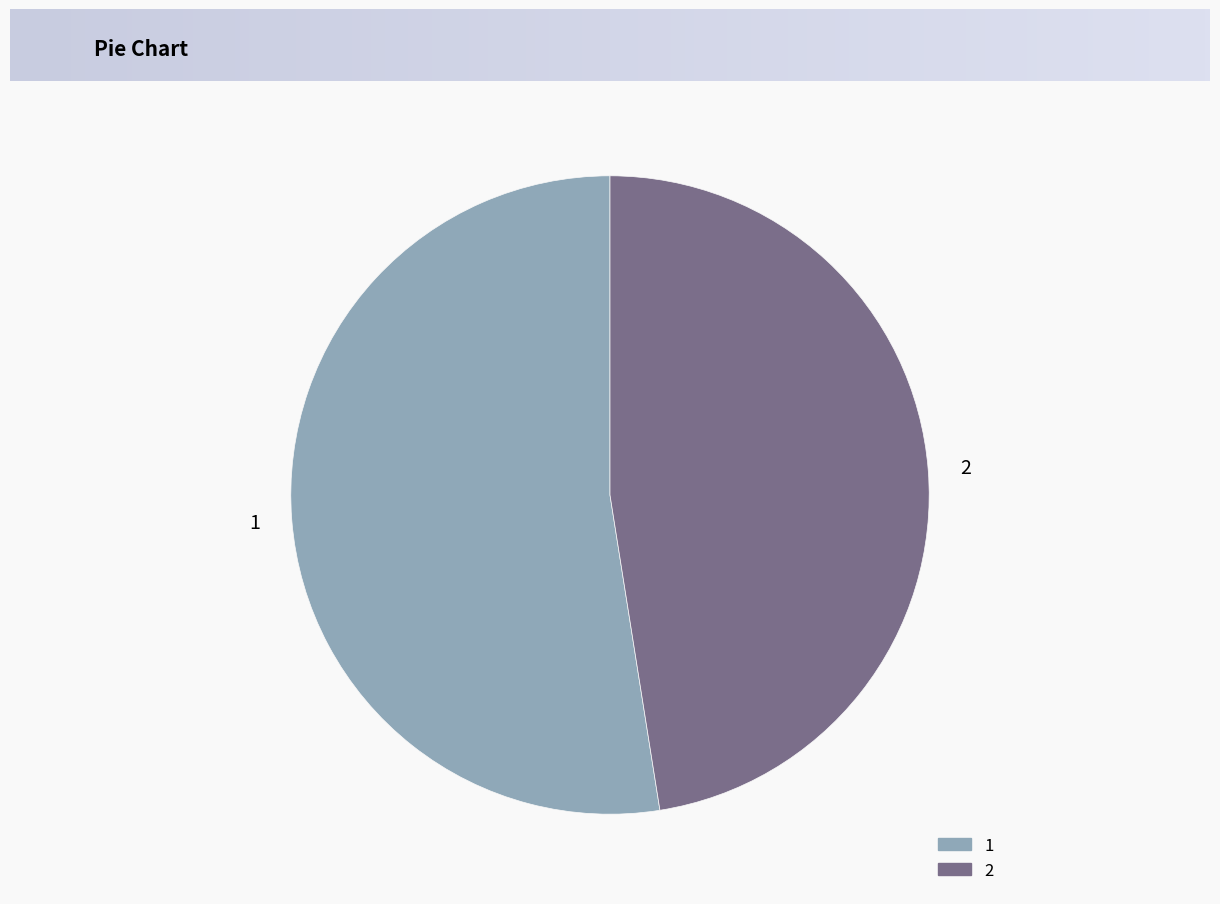

Combined, do 2 and 1 account for over 50%?

Yes